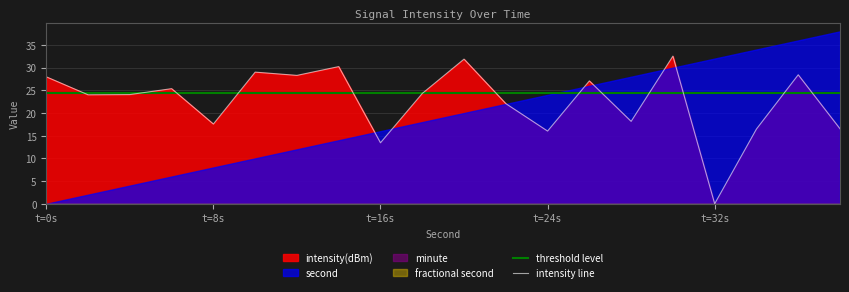

What is the highest value of the intensity line series?

32.5